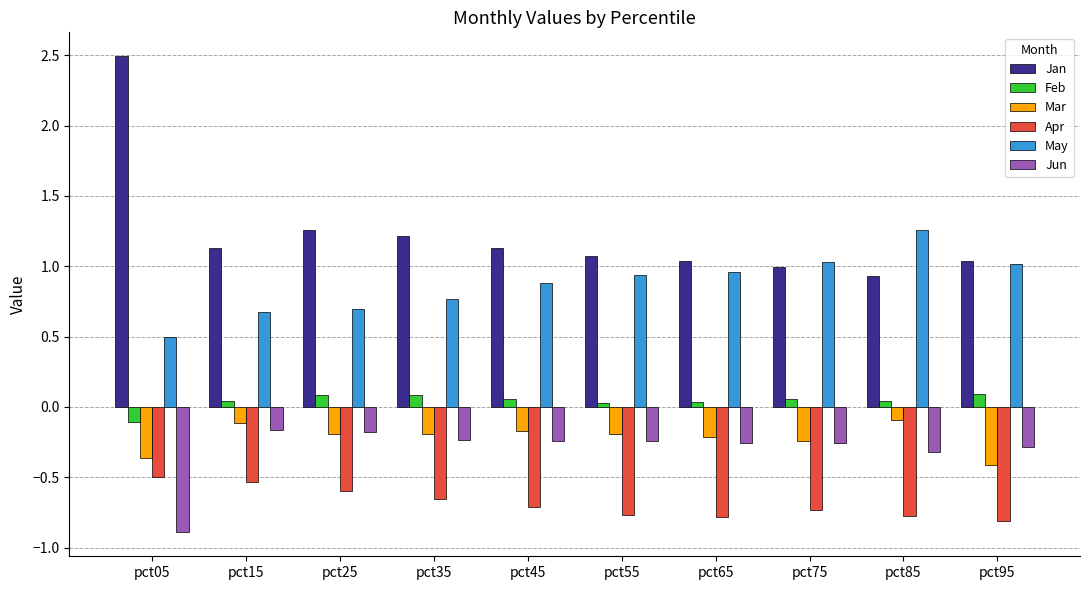

Rank the series by their maximum value, from highest to lowest.

Jan, May, Feb, Mar, Jun, Apr